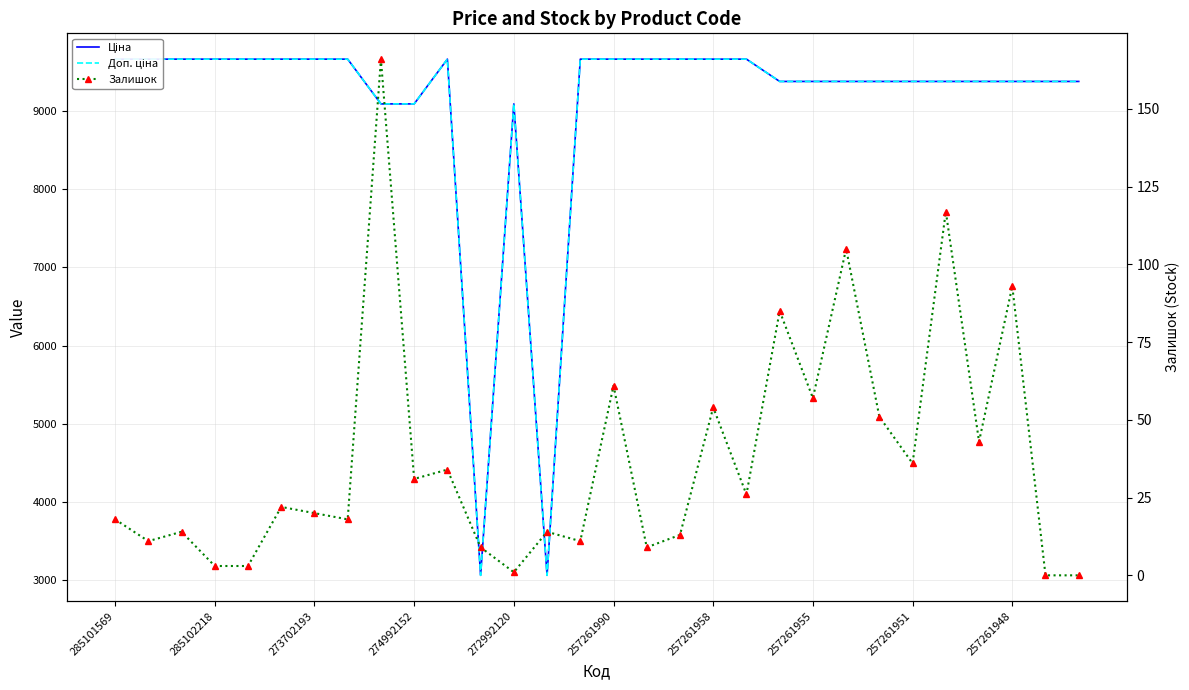

In Залишок, how many points are higher than both neighbors (excluding endpoints)?

11